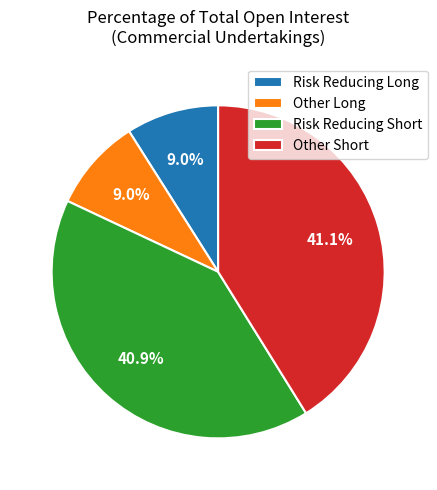

To the nearest percent, what is the combined percentage of Risk Reducing Long and Risk Reducing Short?

50%